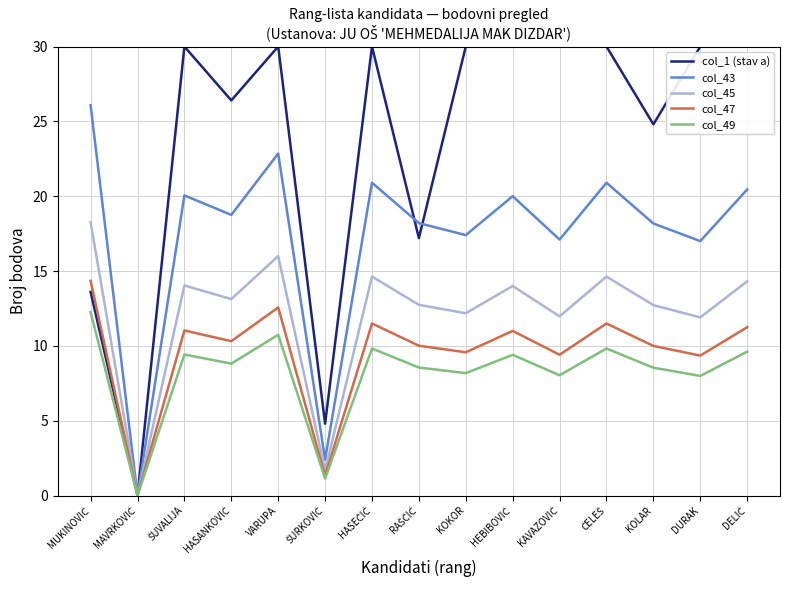

Rank the series by their maximum value, from highest to lowest.

col_1 (stav a), col_43, col_45, col_47, col_49